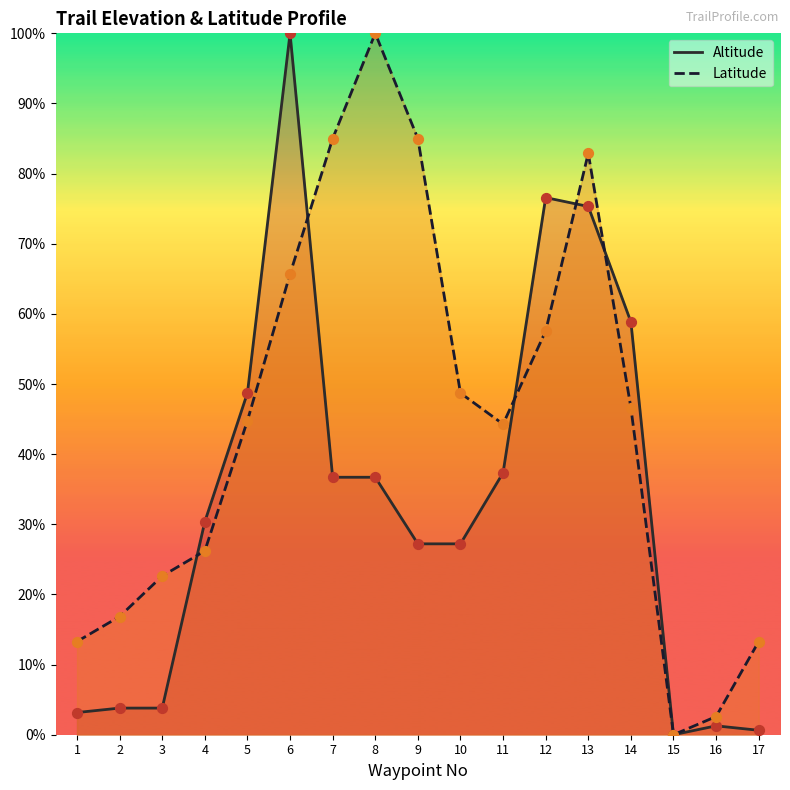

Which series contains the highest Y value?

Altitude